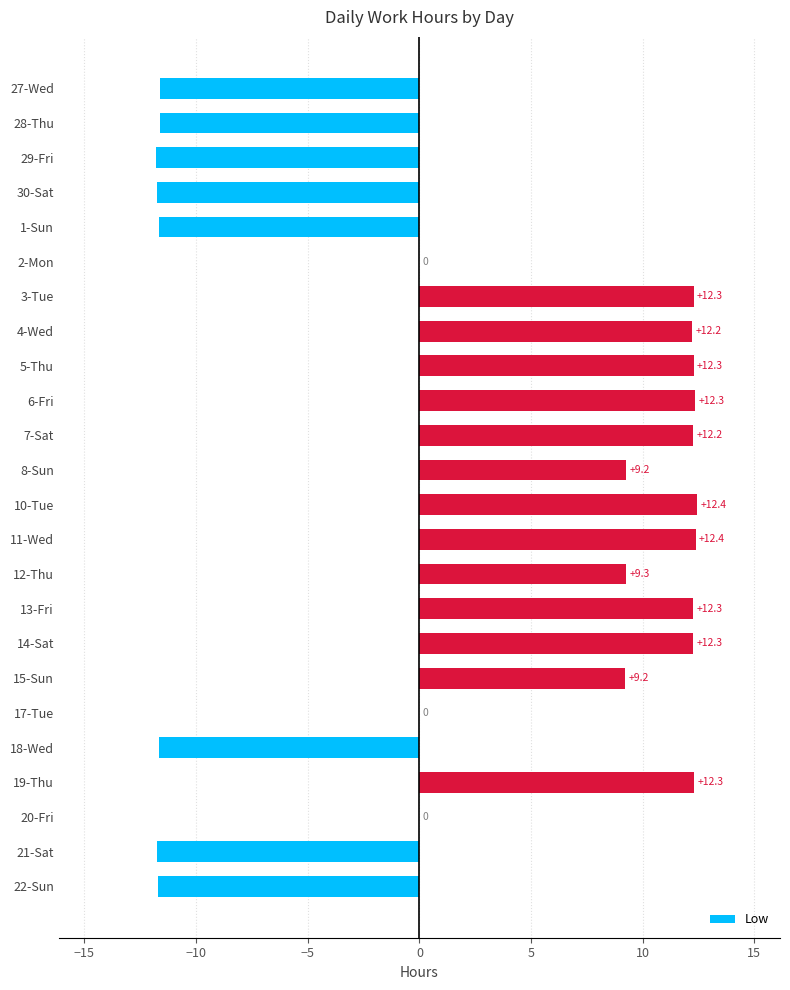

Which has a higher value, 29-Fri or 19-Thu?

19-Thu